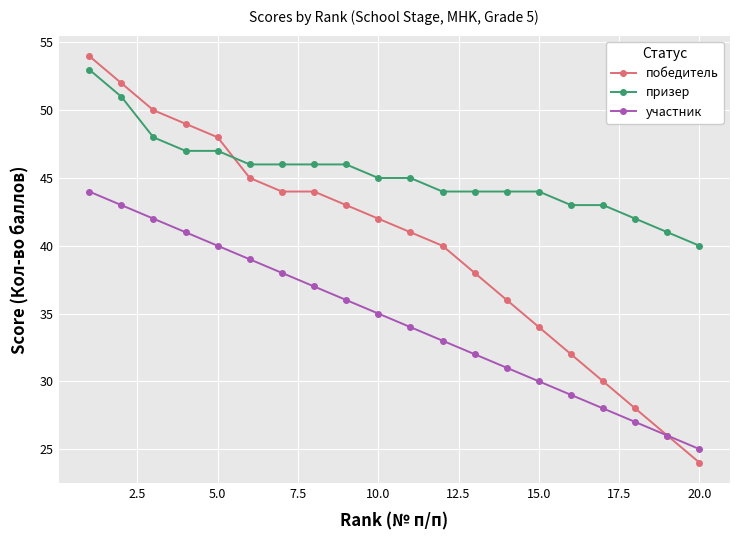

How many lines are shown in the chart?

3